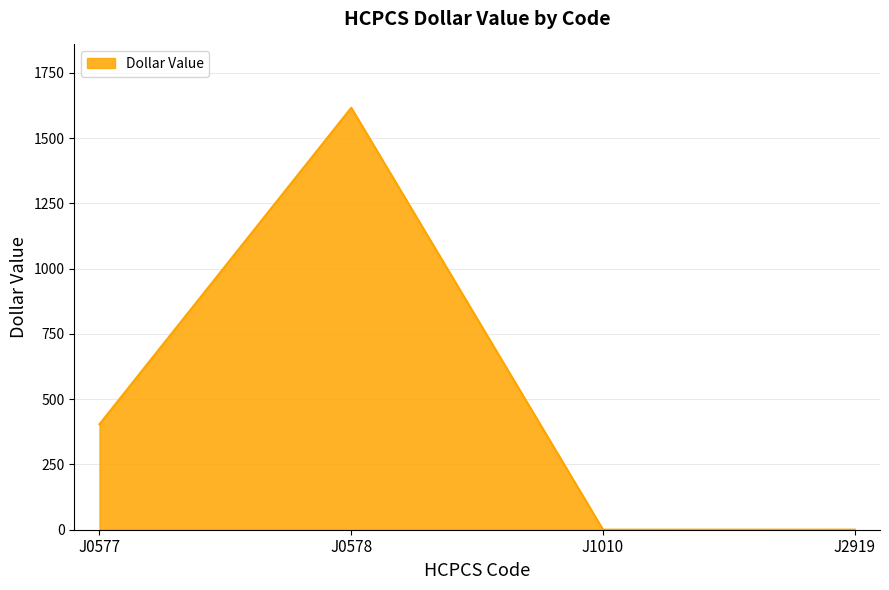

At which category does the chart reach its peak across all series?

J0578